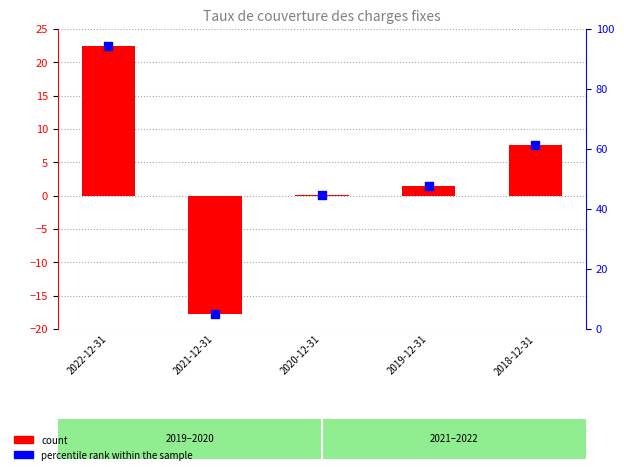

What is the total value across all series at 2018-12-31?

68.8